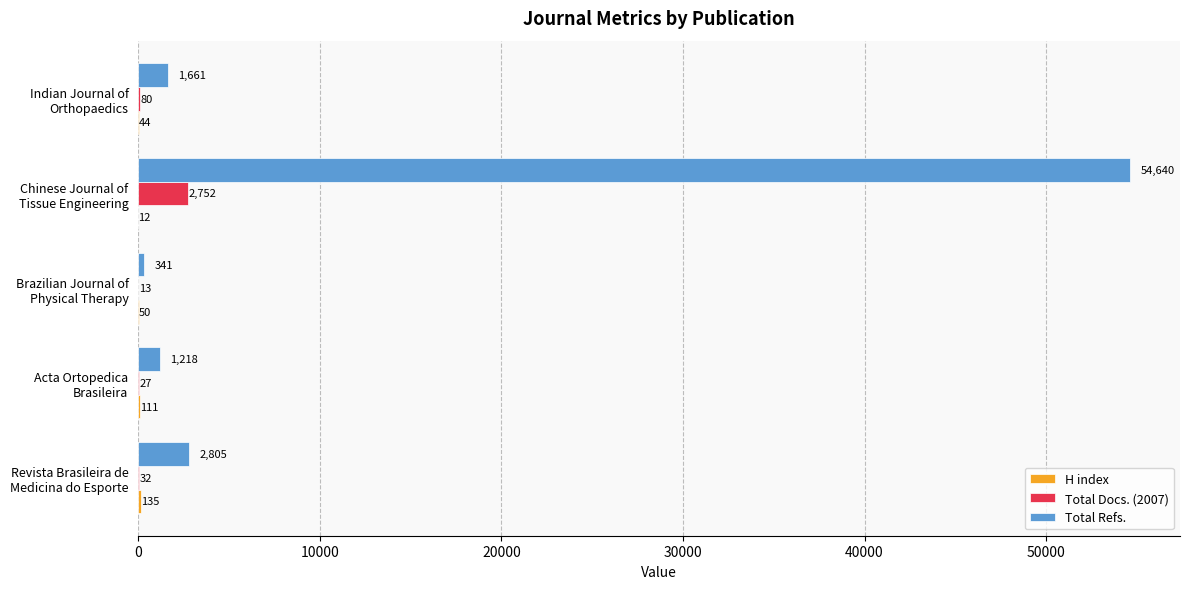

Where is Total Docs. (2007) nearest to the value 1382?

Indian Journal of
Orthopaedics